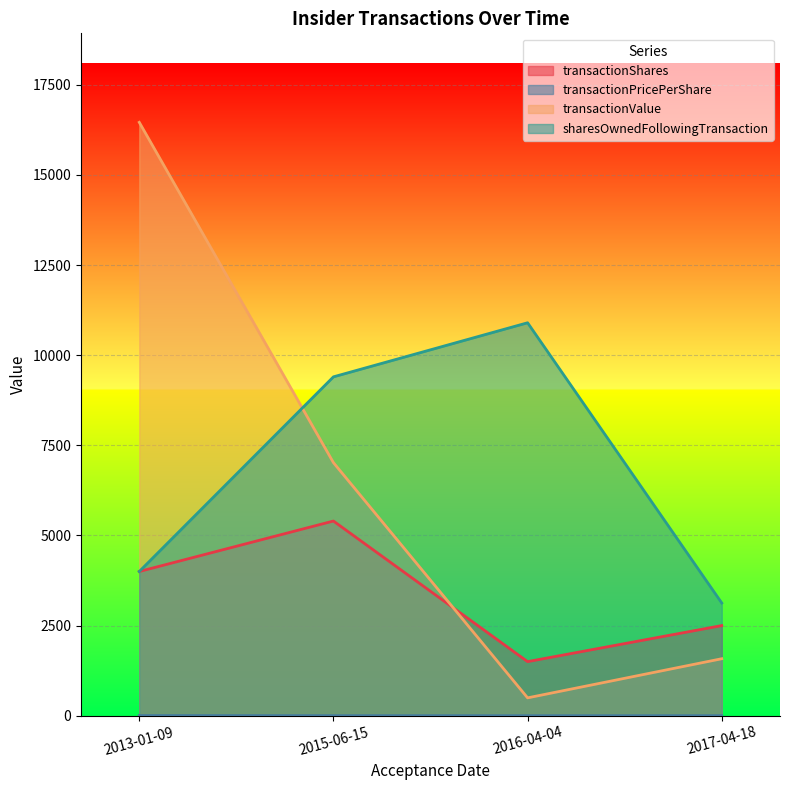

How many categories are shown in the chart?

4